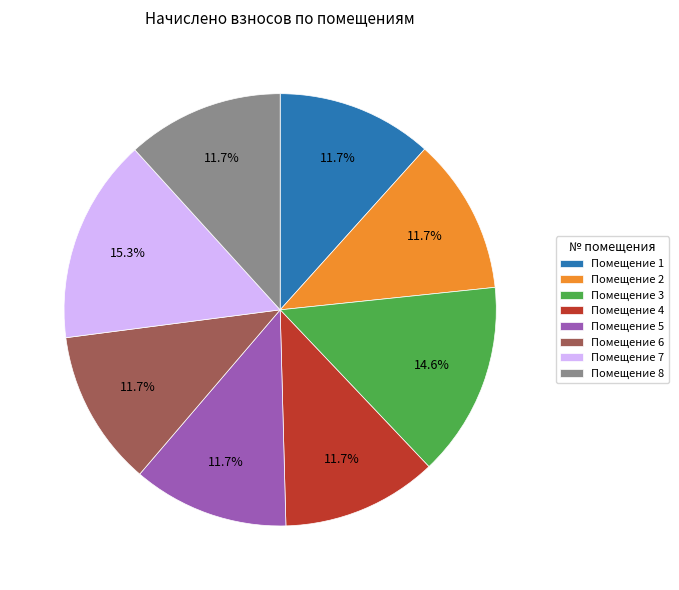

Is Помещение 6 the majority of the pie?

No